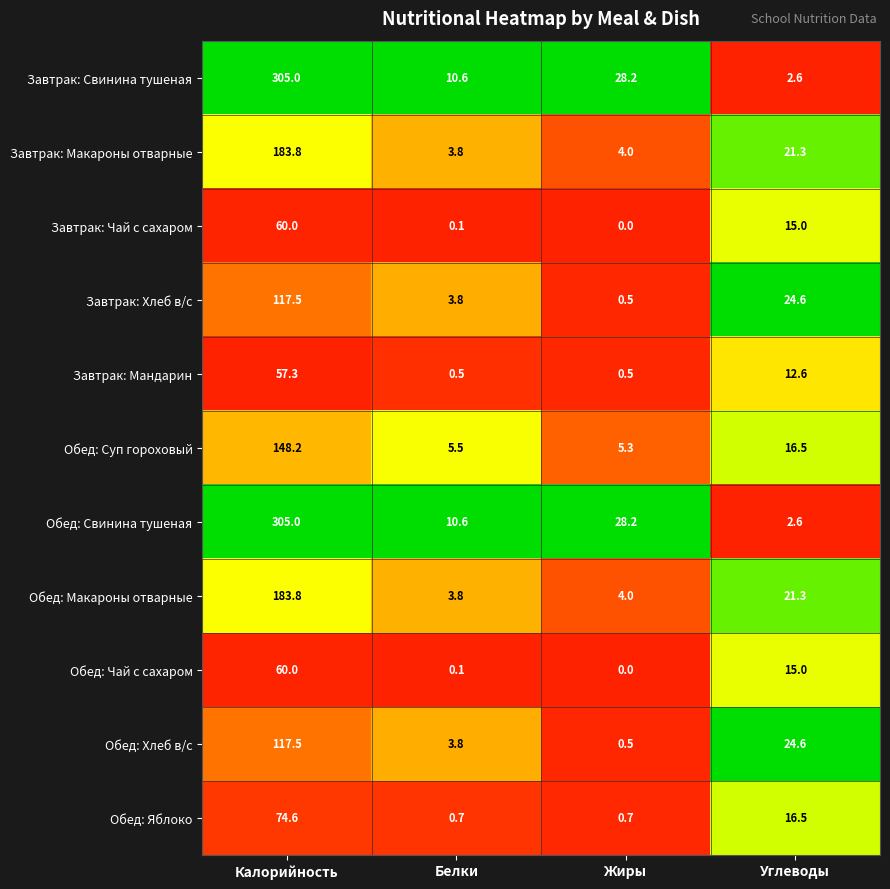

At which label is Завтрак: Свинина тушеная closest to 153?

Жиры